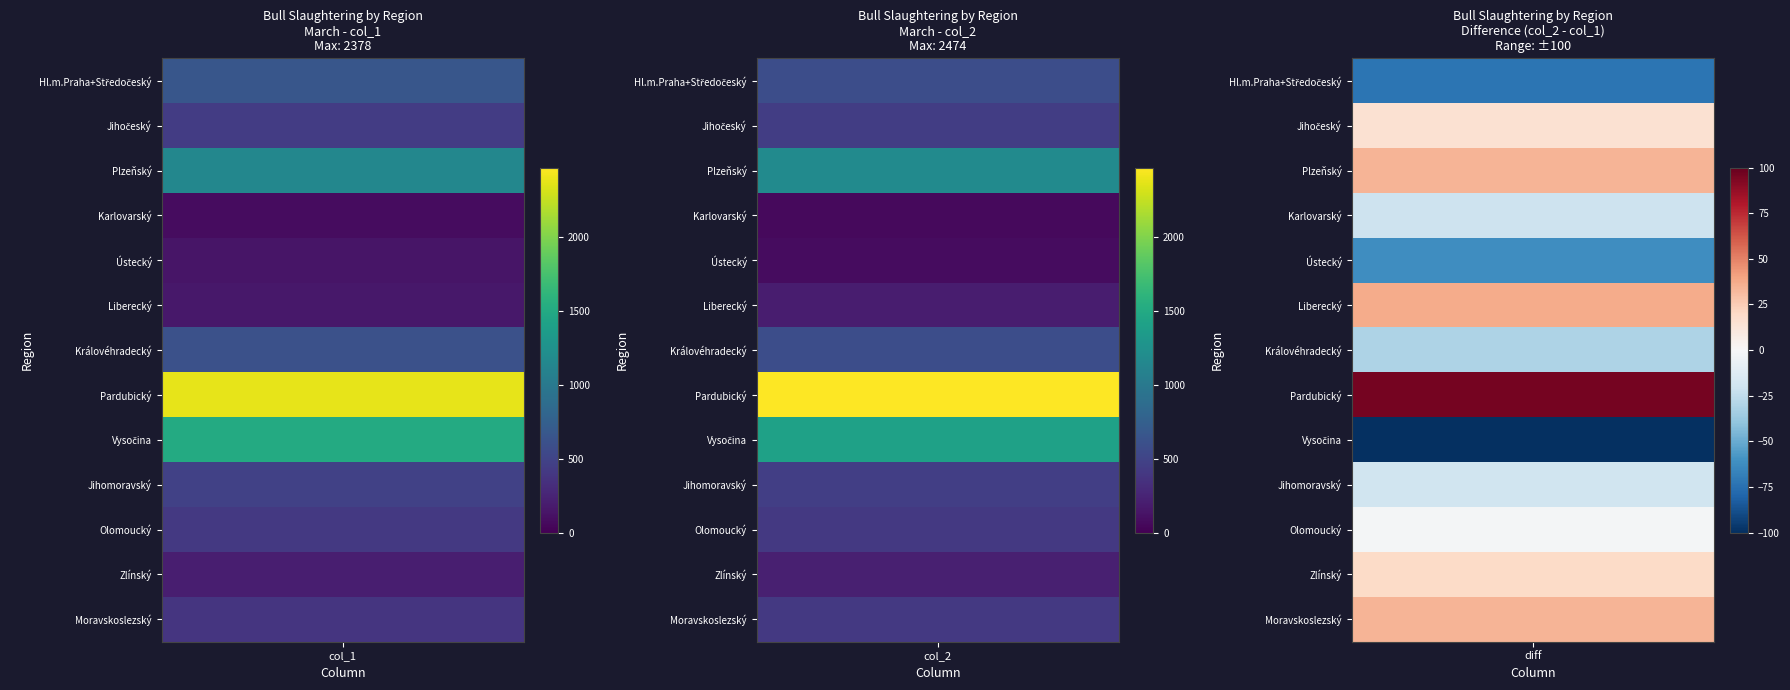

At 1, list the series in order from largest to smallest.

Pardubický, Vysočina, Plzeňský, Hl.m.Praha+Středočeský, Královéhradecký, Jihomoravský, Jihočeský, Moravskoslezský, Olomoucký, Zlínský, Liberecký, Ústecký, Karlovarský